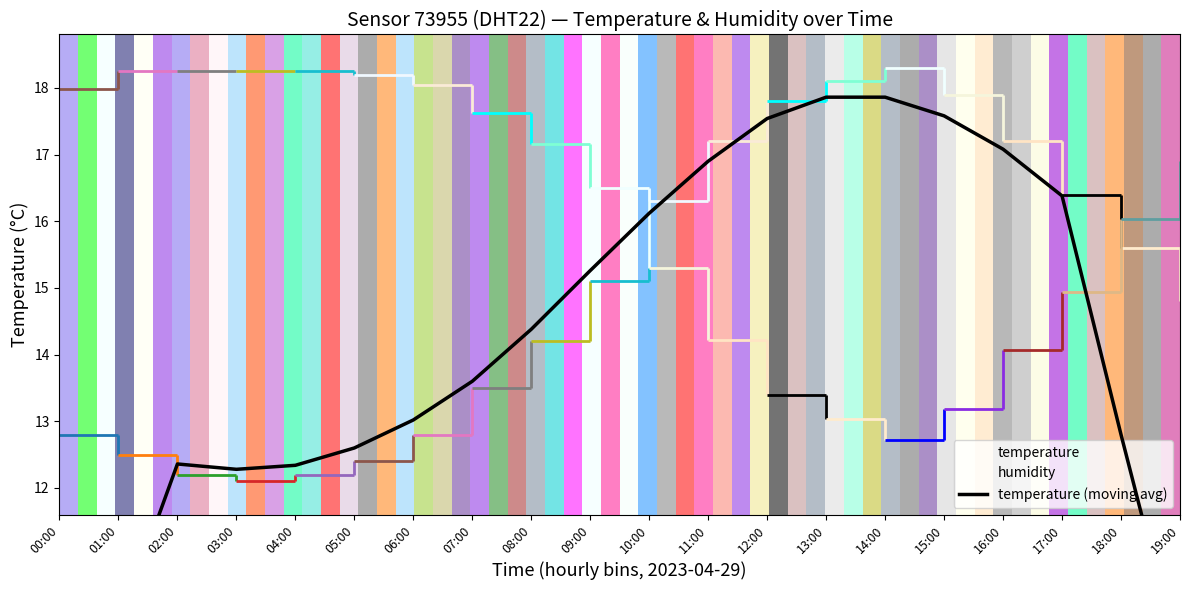

The chart shows a value of 12.6 at 05:00. True or false?

True